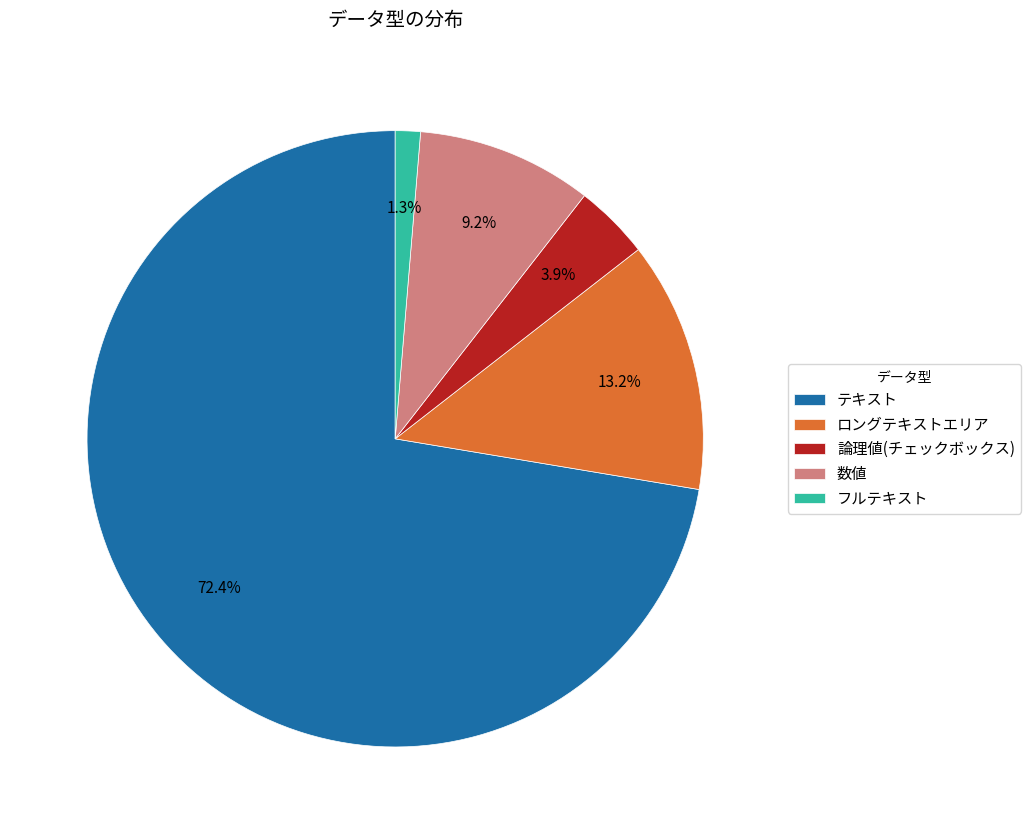

What is the smallest slice in the pie chart?

フルテキスト